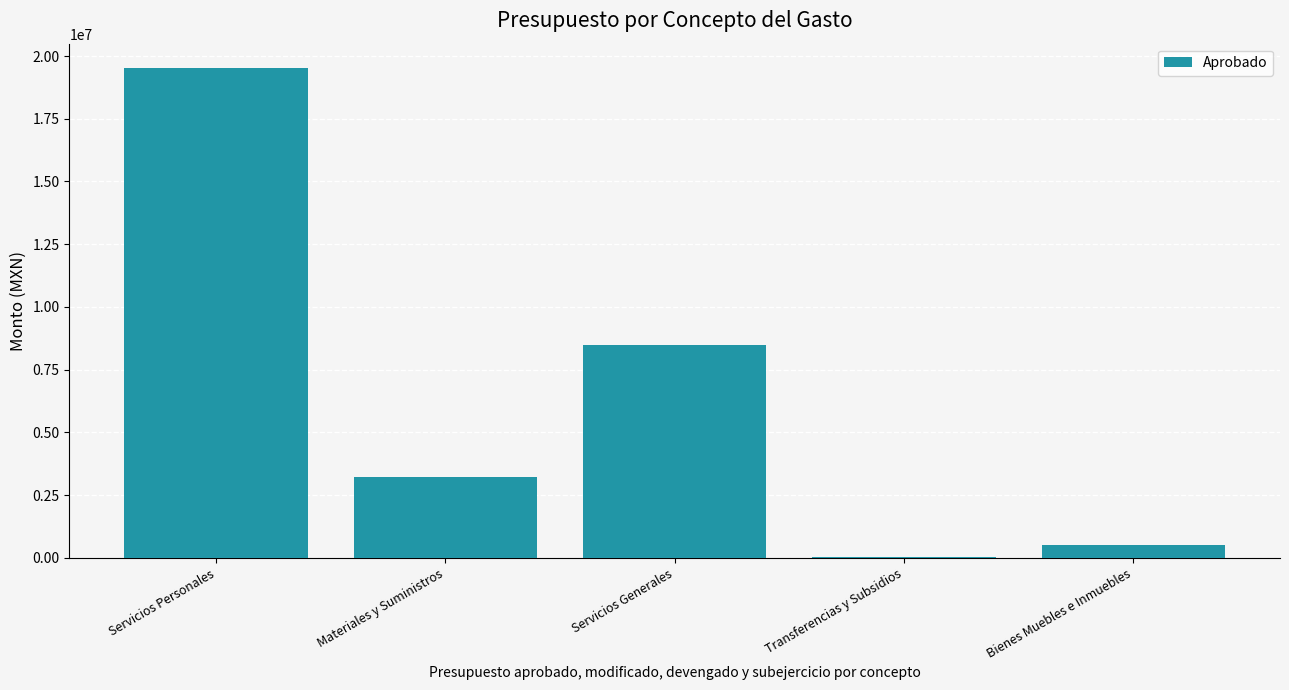

What is the change in value from Transferencias y Subsidios to Bienes Muebles e Inmuebles?

+462347.8